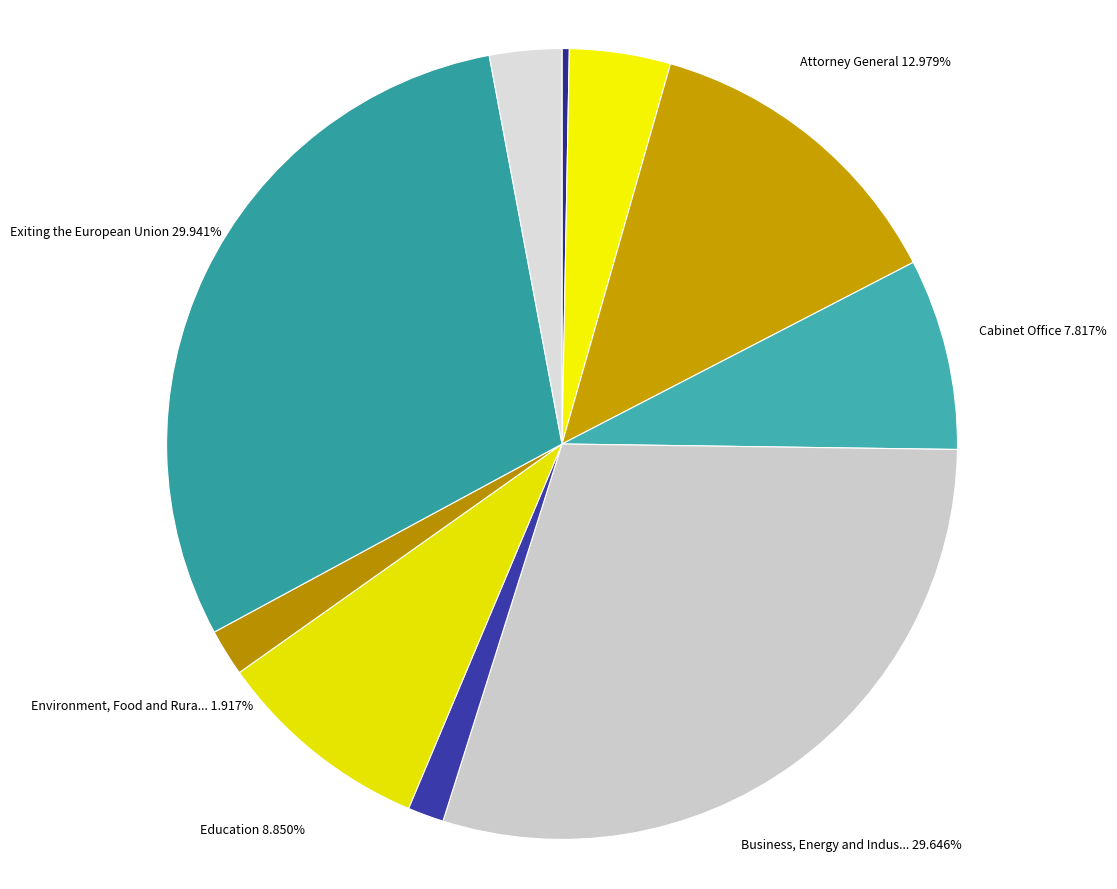

Rank the categories by value from lowest to highest.

Scotland, Digital, Culture, Media and Sport, Environment, Food and Rural Affairs, International Development, Wales, Cabinet Office, Education, Attorney General, Business, Energy and Industrial Strategy, Exiting the European Union